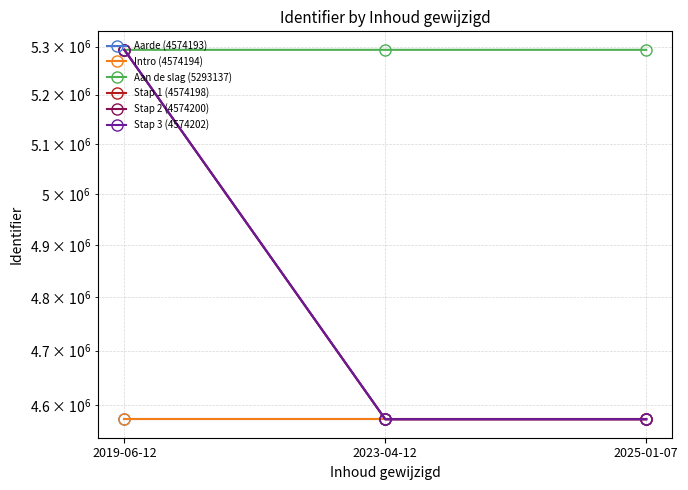

Does the chart display data point markers on the line(s)?

Yes